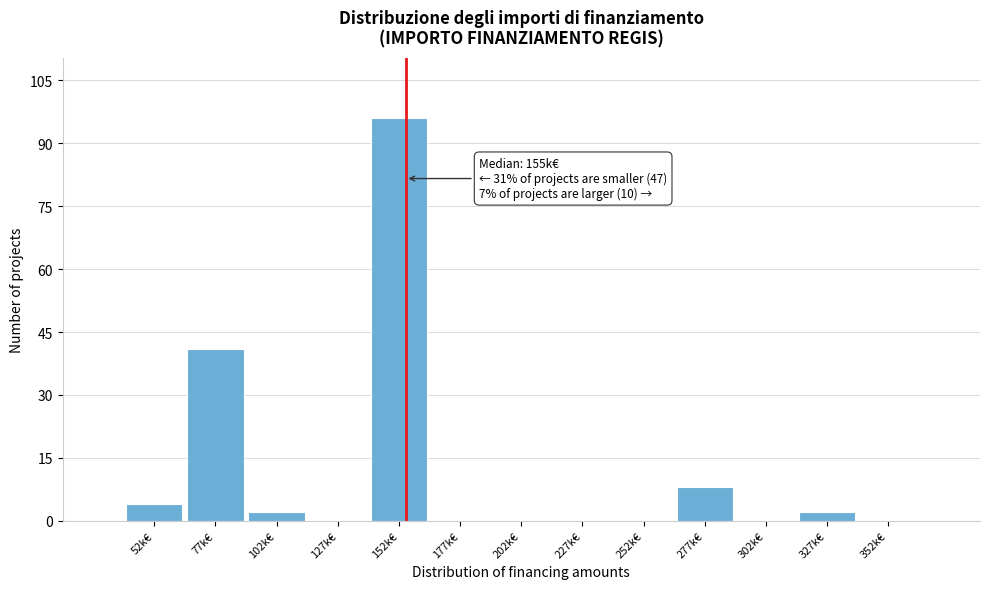

Reading left to right, extract all data points from this chart.

52k€=4	77k€=41	102k€=2	127k€=0	152k€=96	177k€=0	202k€=0	227k€=0	252k€=0	277k€=8	302k€=0	327k€=2	352k€=0